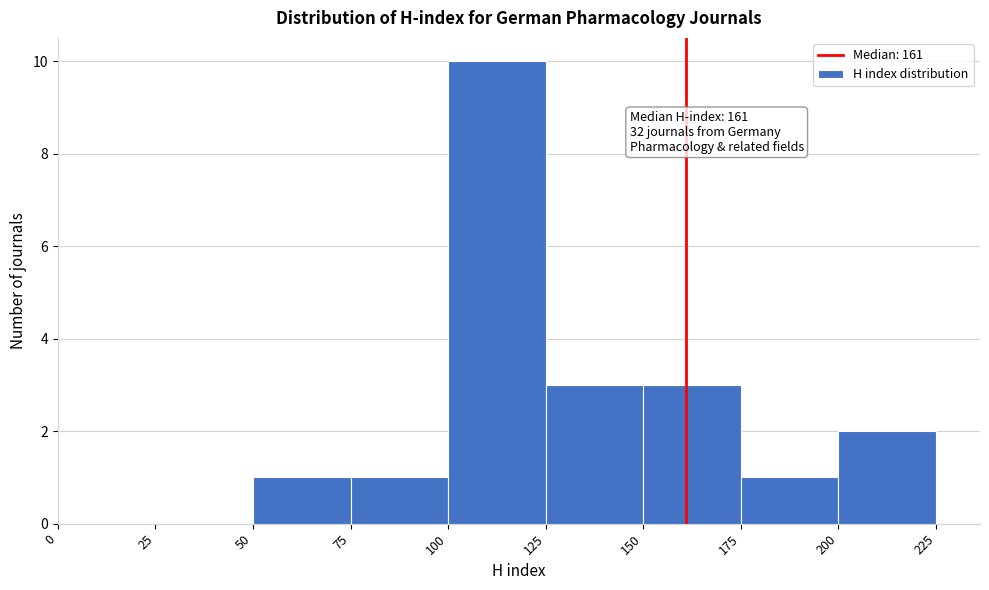

Over which range of the x-axis is the bar tallest?

100 to 125